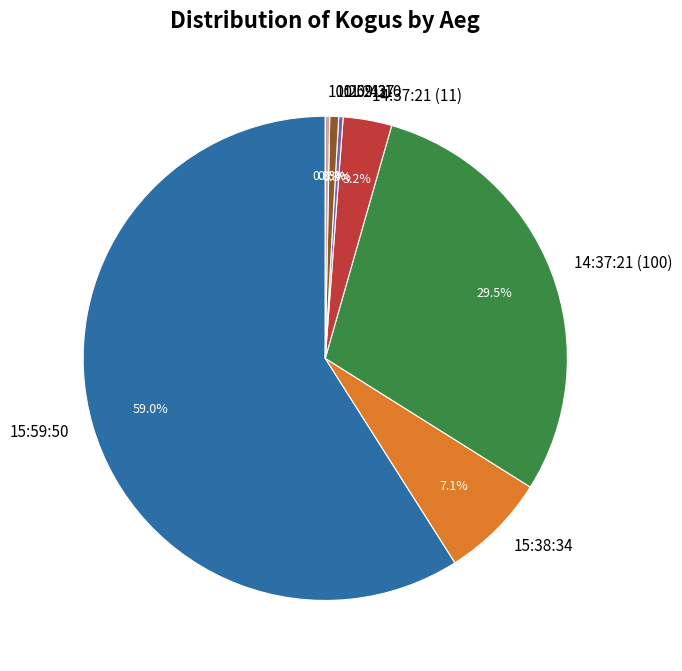

What percentage is the 10:59:37 slice, to the nearest percent?

1%